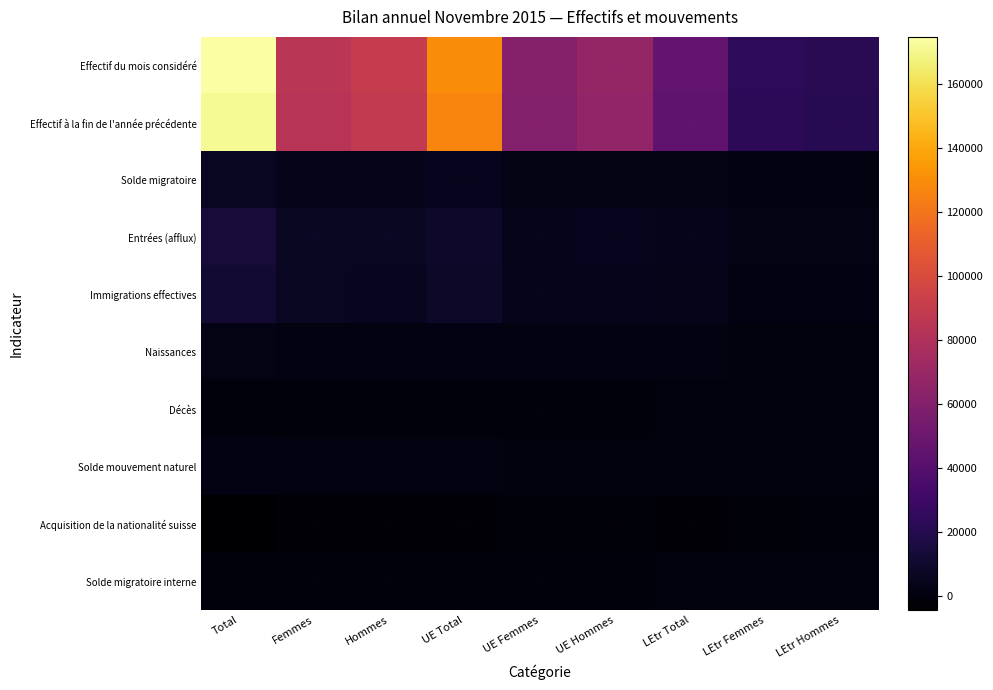

What is the difference between the maximum and second lowest values in the Entrées (afflux) series?

11494